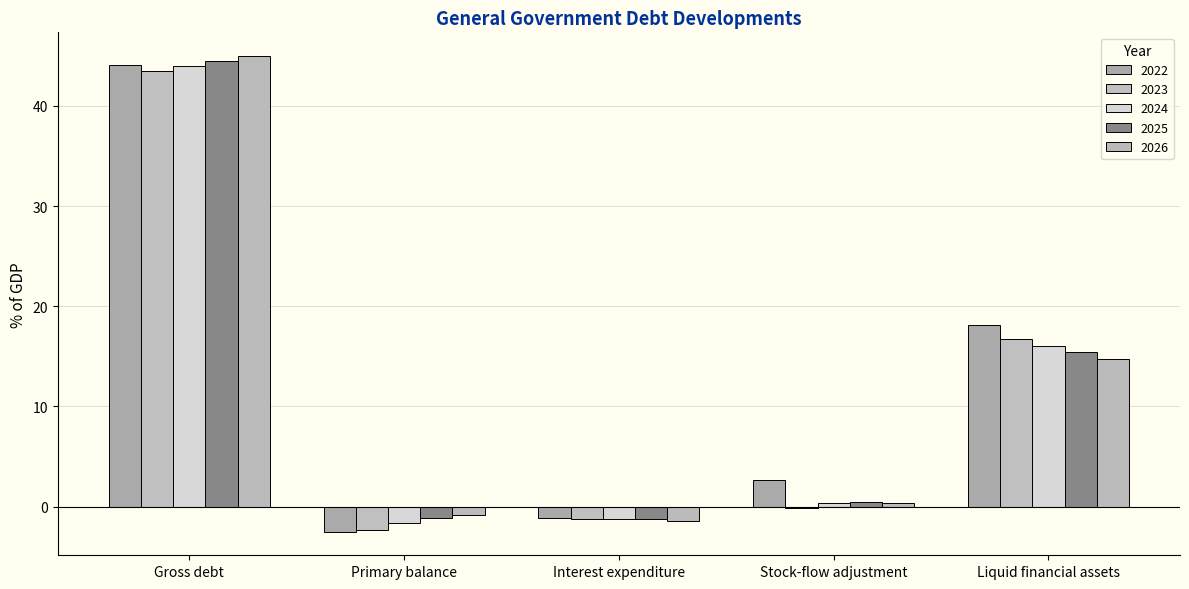

What is the lowest value of the 2025 series?

-1.3